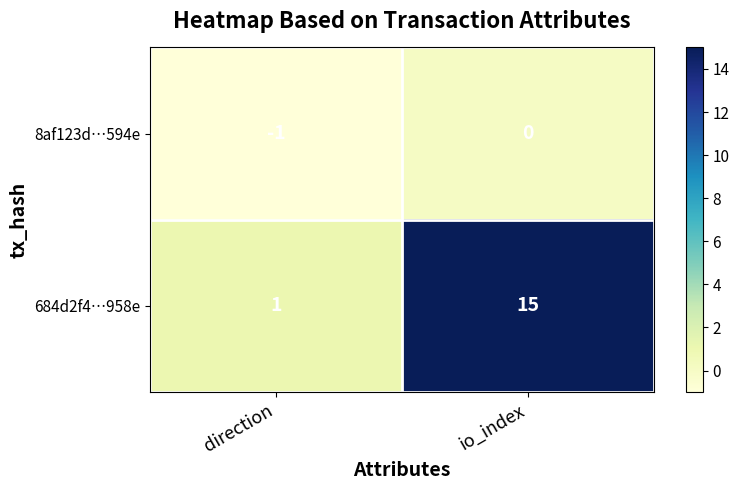

What is the sum of the 684d2f4…958e values at direction and io_index?

16